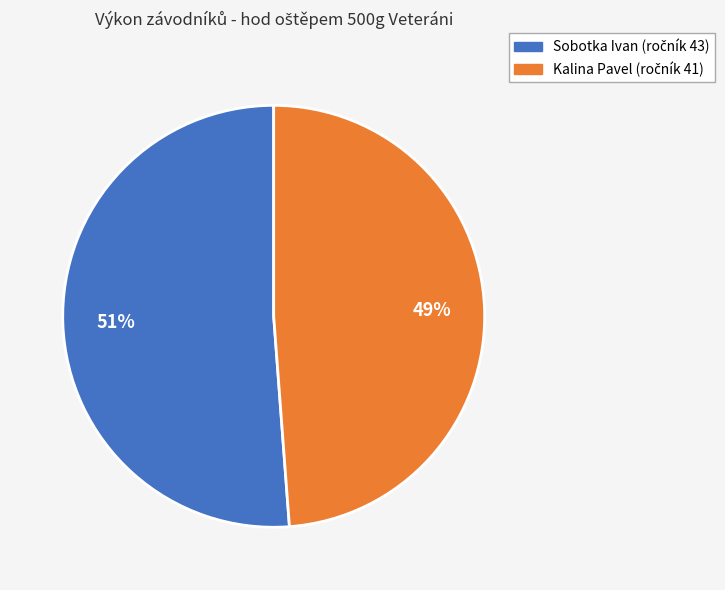

What is the ratio of the value at Sobotka Ivan to the value at Kalina Pavel?

1.0